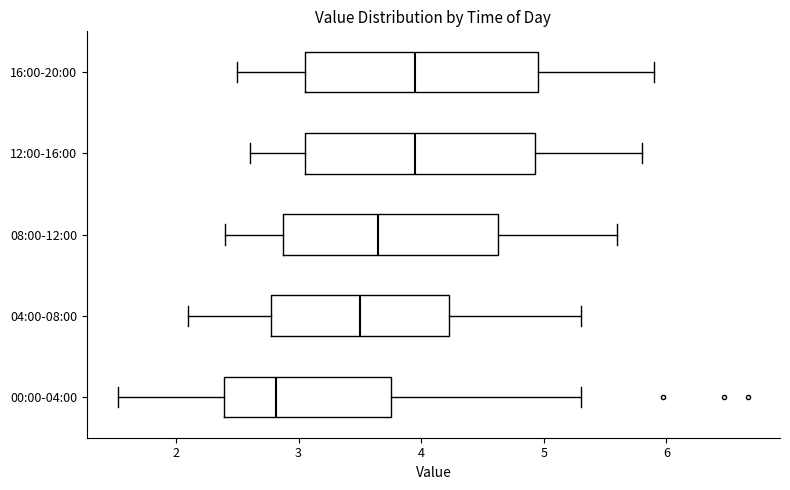

Where does the left whisker of the box for 12:00-16:00 end on the x-axis? The values are not printed on the chart, so give them approximately, as read against the axis.

2.6